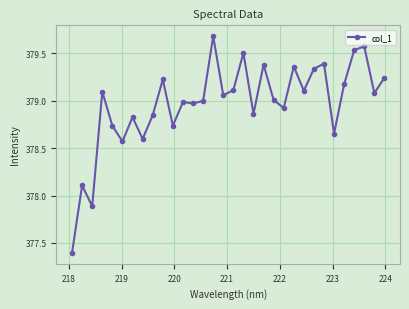

What is the minimum value shown in the chart?

377.4